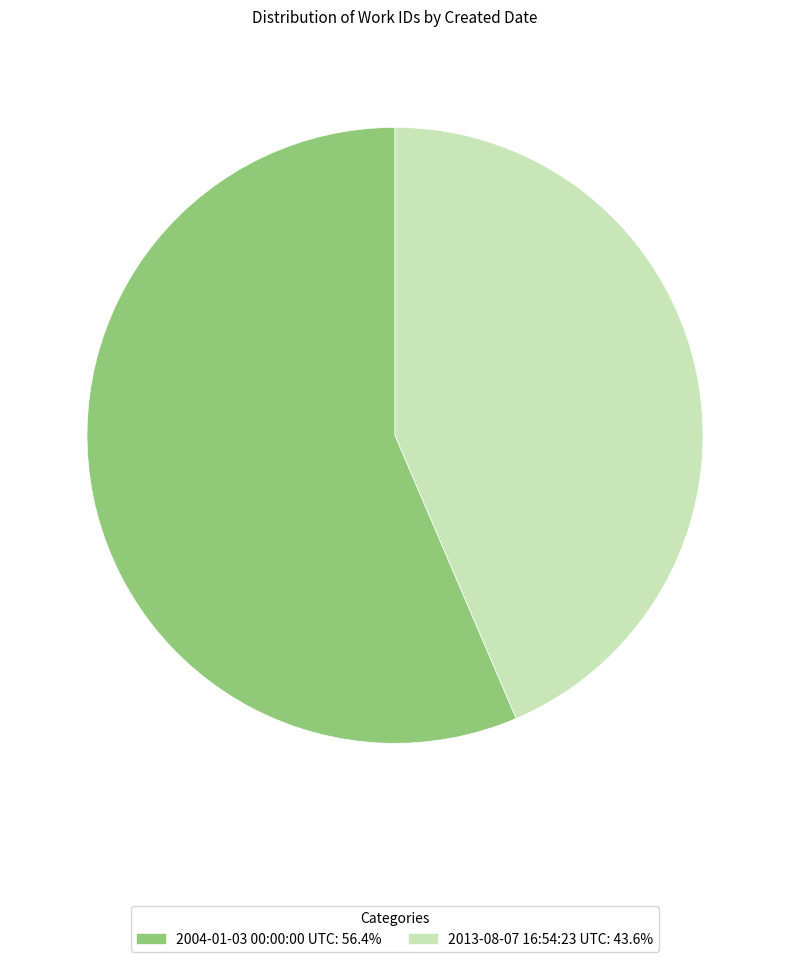

Between 2013-08-07 16:54:23 UTC and 2004-01-03 00:00:00 UTC, which is larger?

2004-01-03 00:00:00 UTC